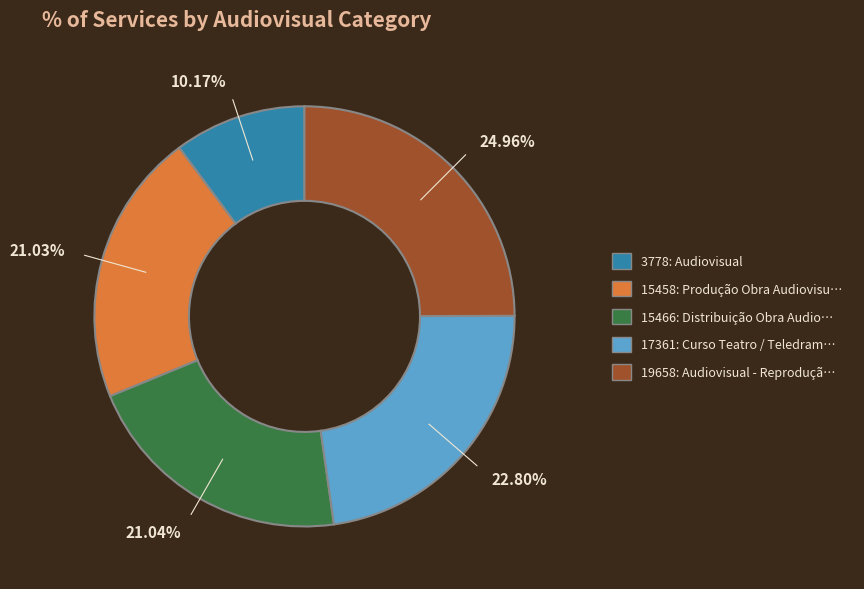

To the nearest percent, what is the average slice percentage?

20%